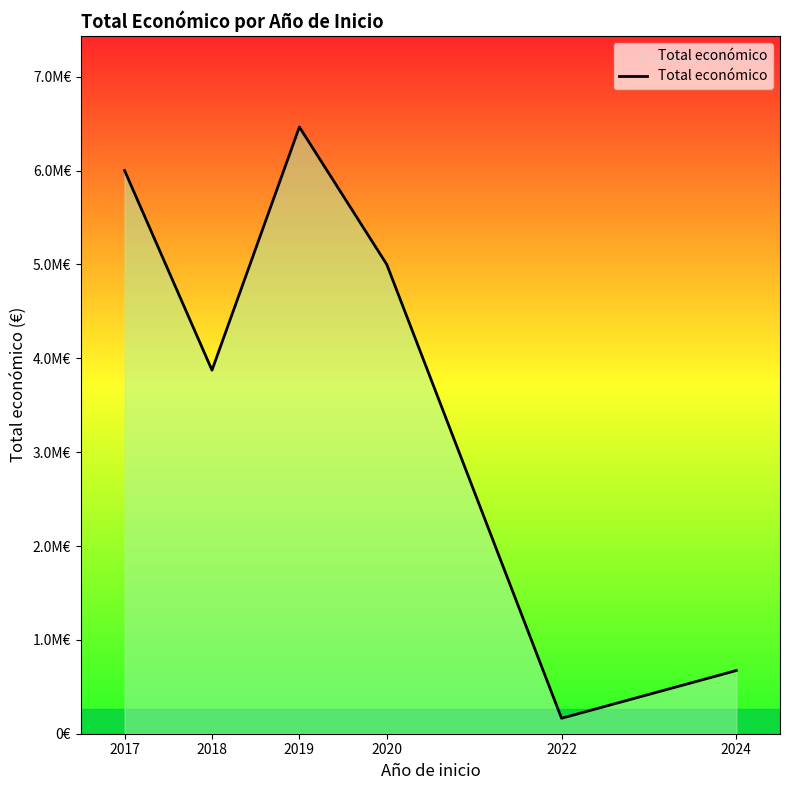

Is this an area chart (filled region under the line)?

Yes